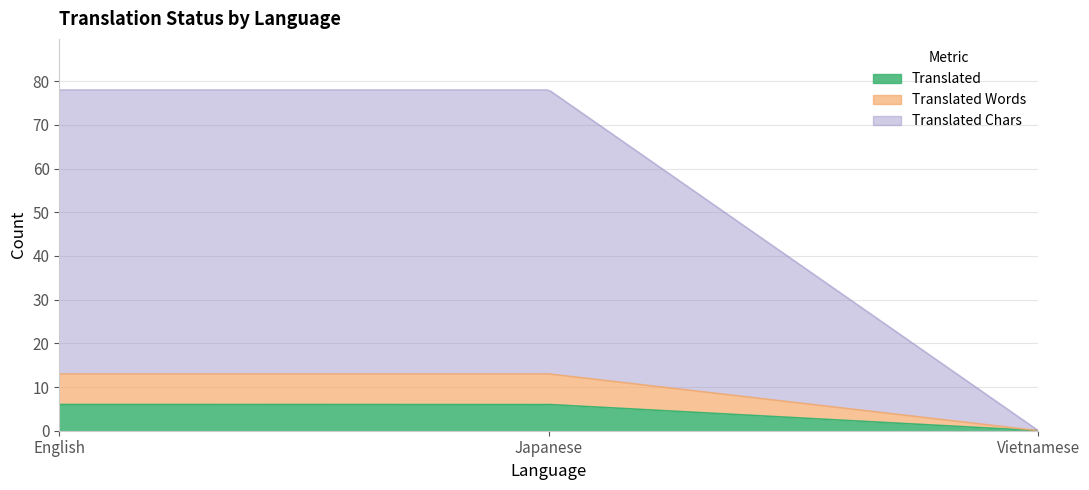

What is the total value across all series at English?

78